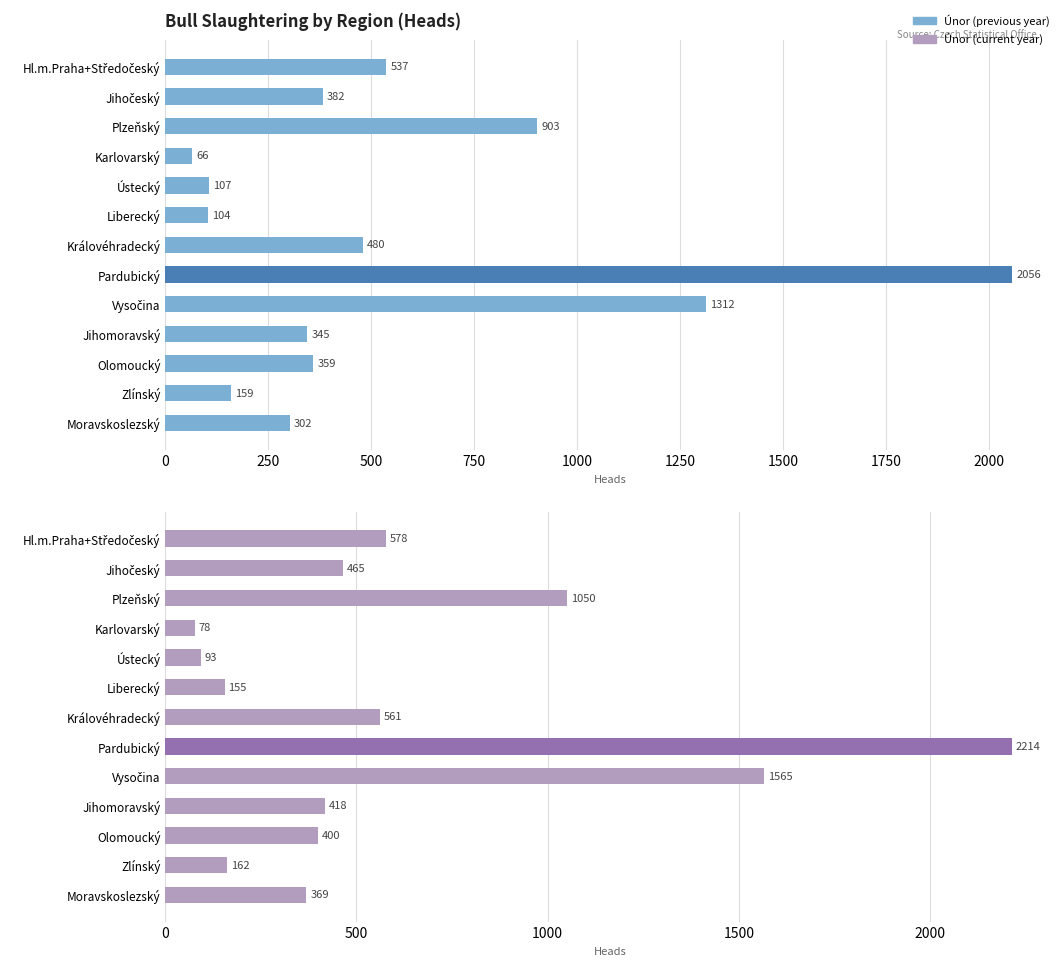

The Únor (previous year) series shows 891 at Hl.m.Praha+Středočeský. True or false?

False